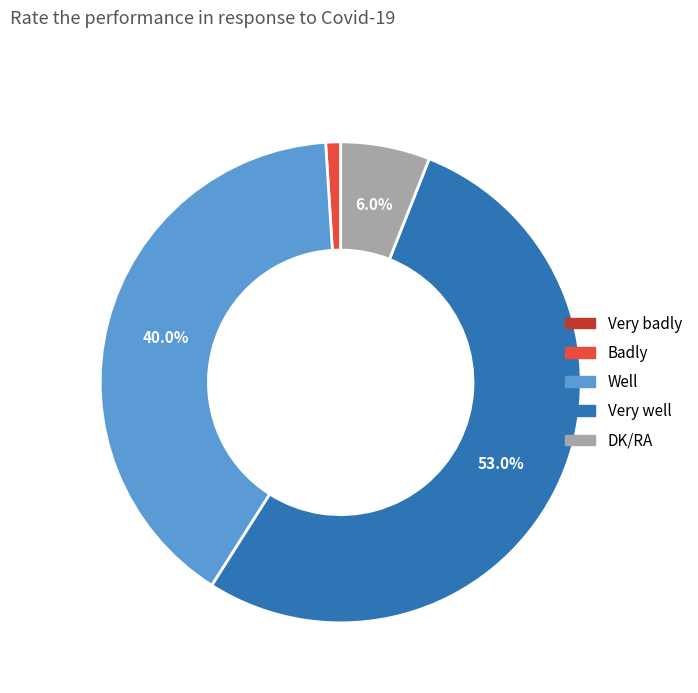

Combined, do Badly and DK/RA account for over 50%?

No